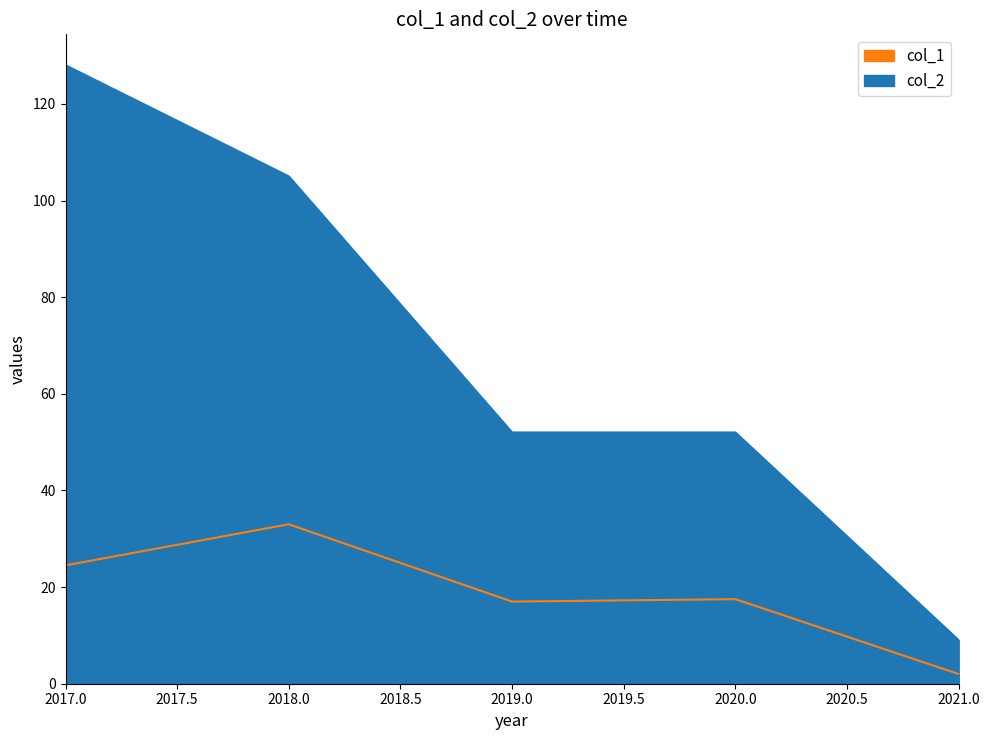

What is the lowest value of the col_2 series?

9.0